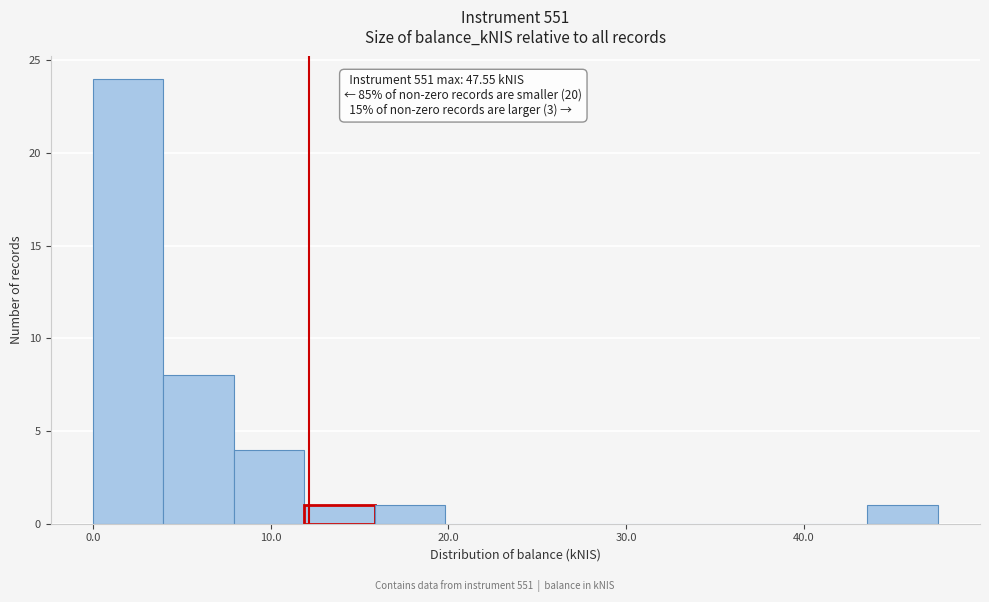

Around what value on the x-axis is the tallest bar? Give the approximate position of its centre, as read against the axis.

2